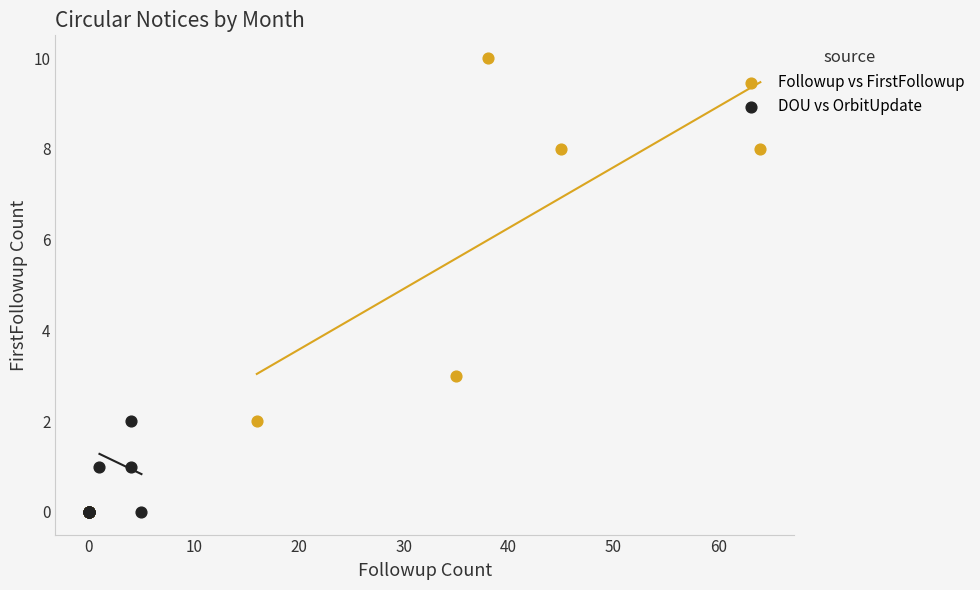

Which series has the widest spread of Y values?

Followup vs FirstFollowup